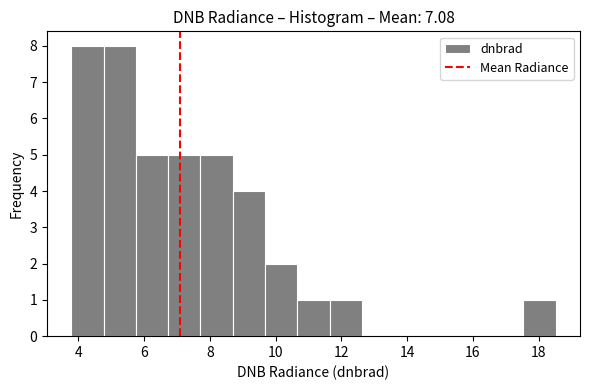

Reading left to right, transcribe this chart: for each bar, give the range it covers on the x-axis and its height. Neither the bar edges nor the heights are printed on the chart, so give them approximately, as read against the axes.

3.8 to 4.8: 8
4.8 to 5.8: 8
5.8 to 6.8: 5
6.8 to 7.8: 5
7.8 to 8.6: 5
8.6 to 9.6: 4
9.6 to 10.6: 2
10.6 to 11.6: 1
11.6 to 12.6: 1
12.6 to 13.6: 0
13.6 to 14.6: 0
14.6 to 15.6: 0
15.6 to 16.6: 0
16.6 to 17.6: 0
17.6 to 18.6: 1